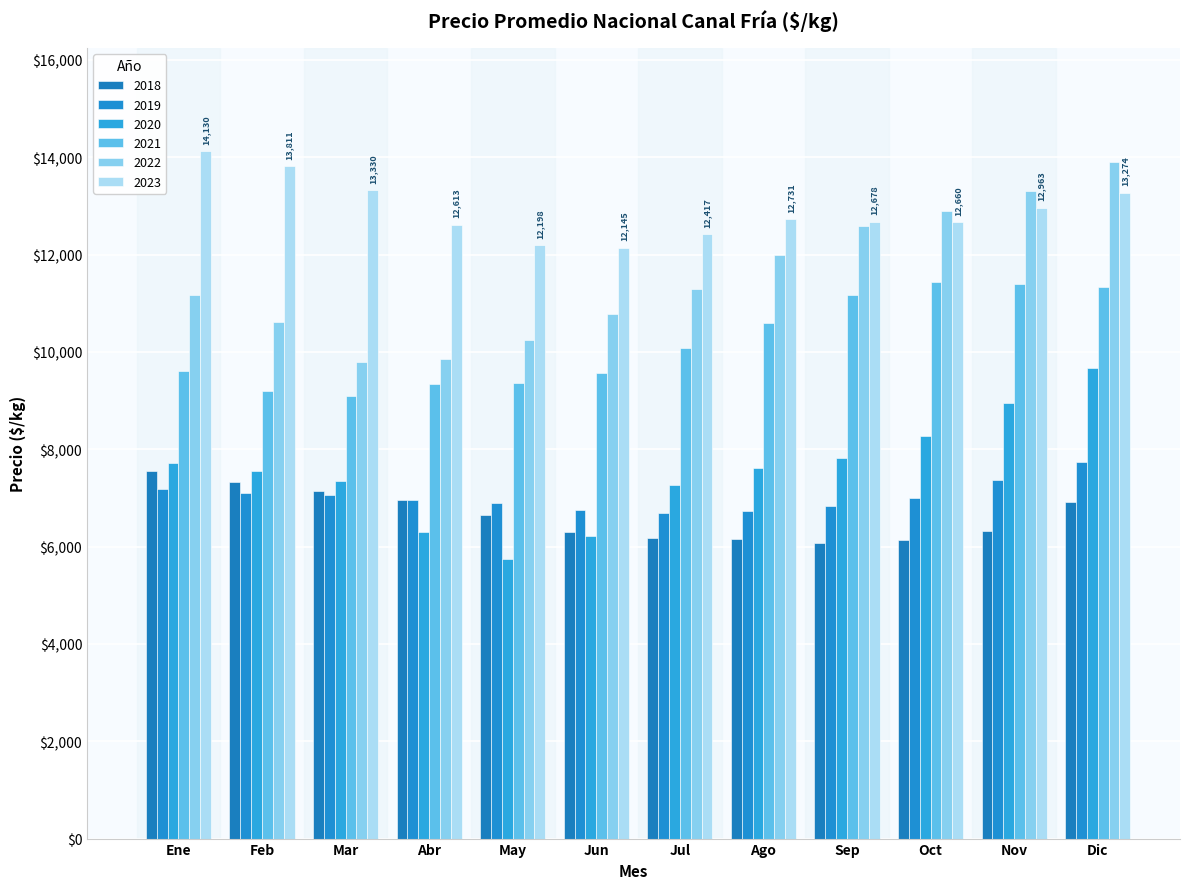

Read the 2021 value at Jun.

9575.1